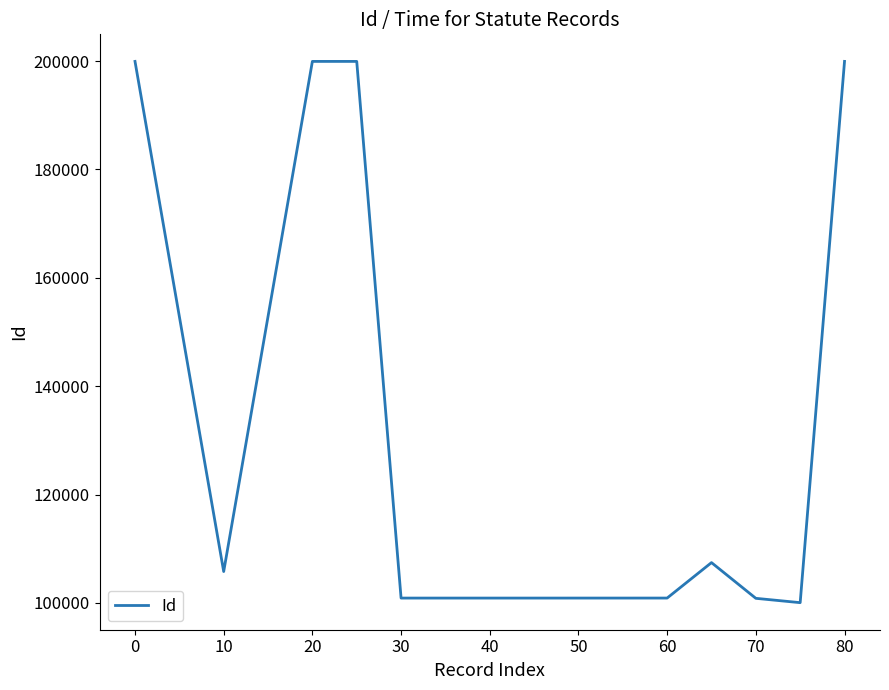

What is the smallest value displayed?

100038